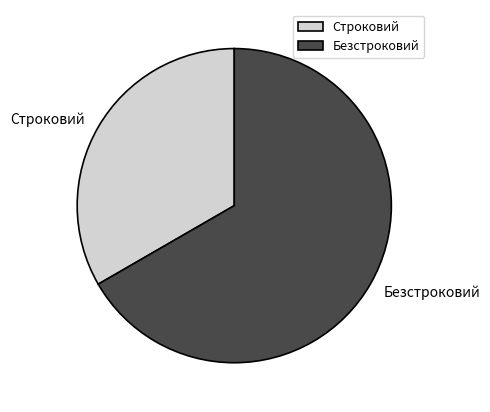

How many slices are in this pie chart?

2